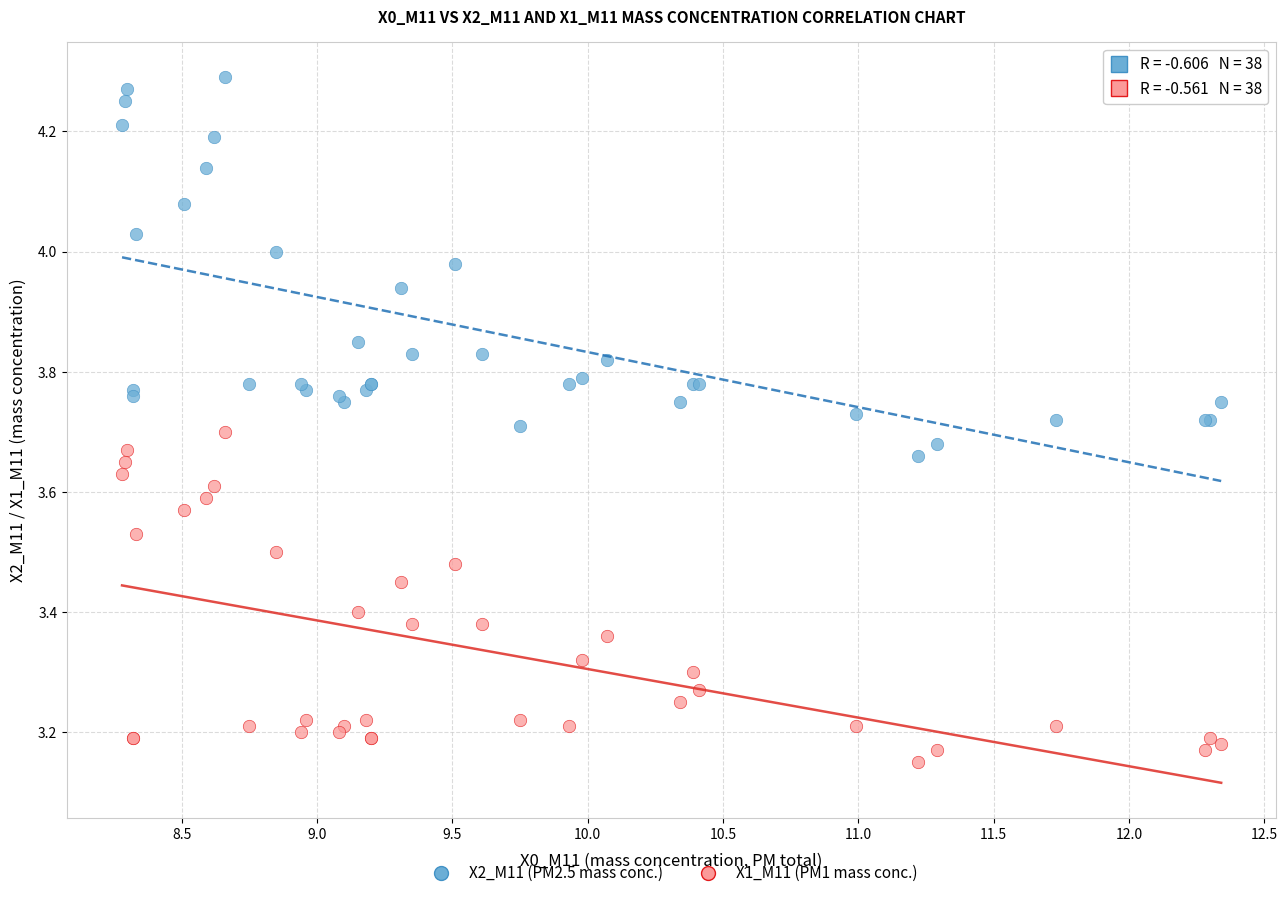

Which series has the largest Y range (max minus min)?

X2_M11 (PM2.5 mass conc.)